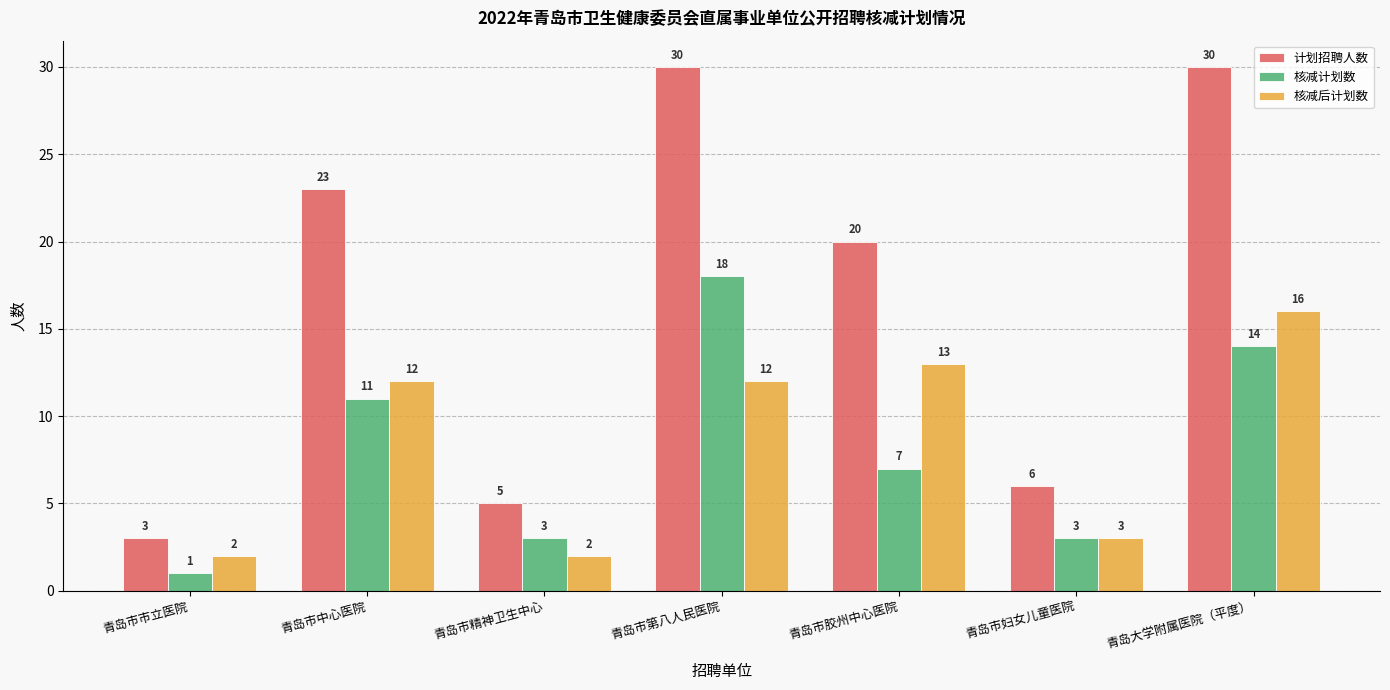

How many distinct data groups are displayed?

3